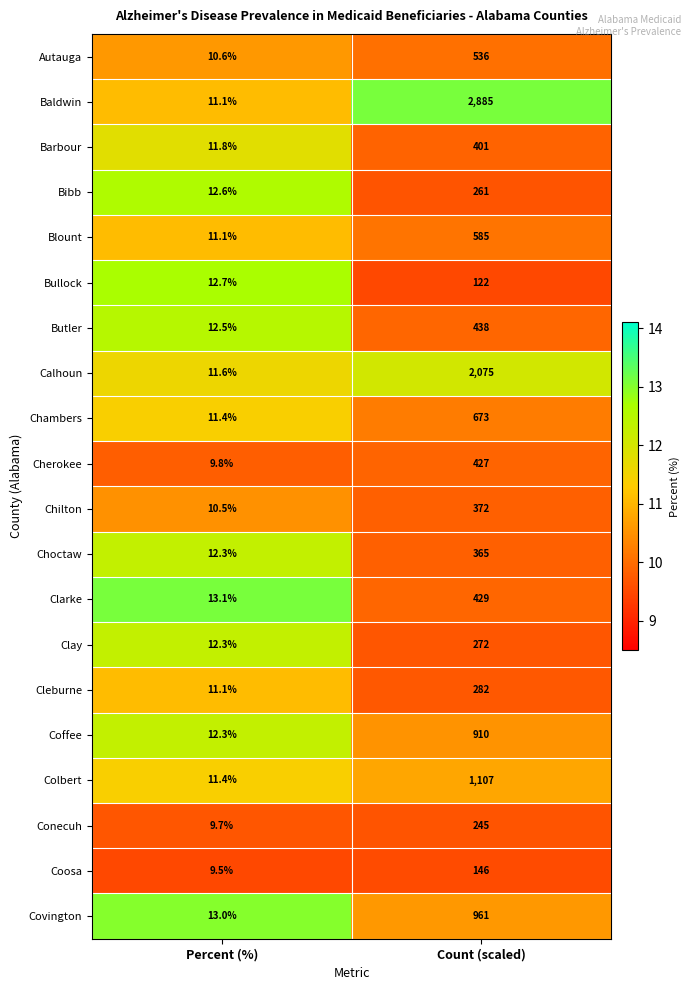

Which series has the largest range (max minus min)?

Baldwin